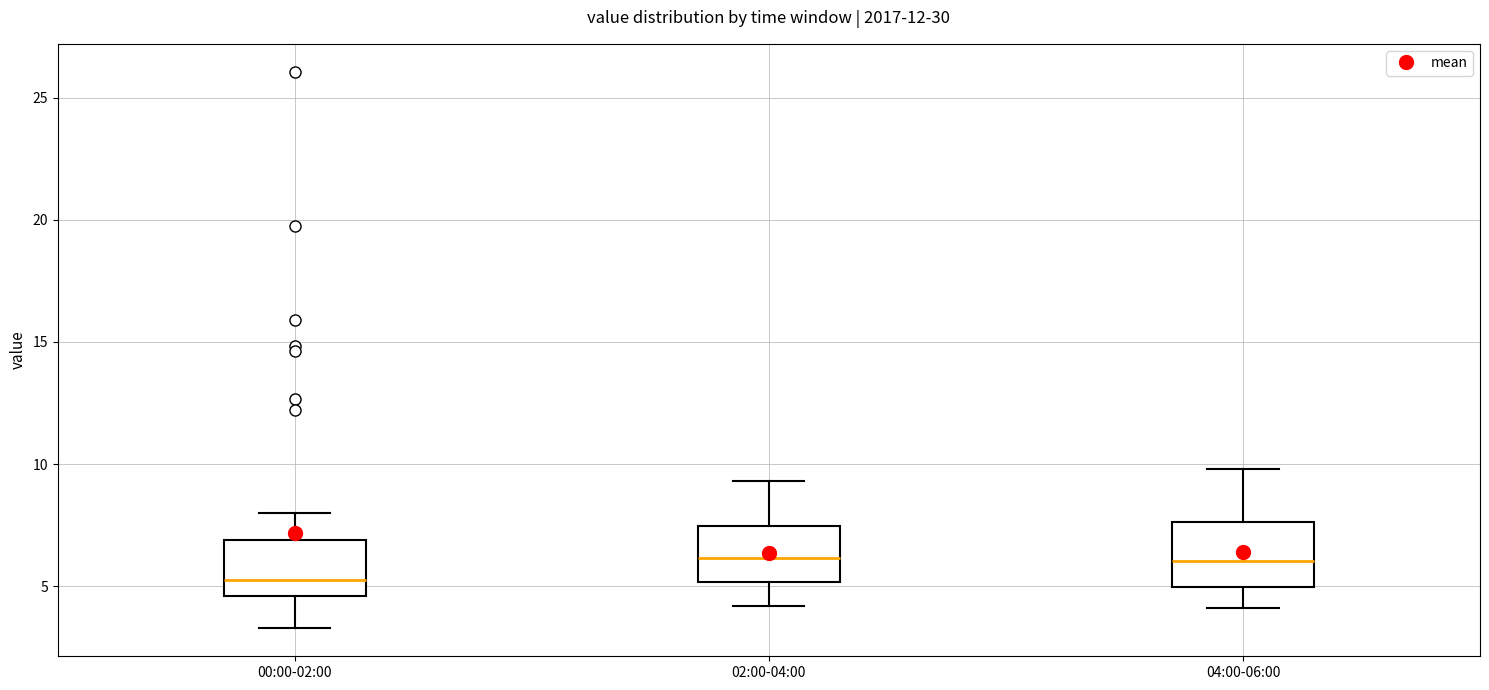

Where is the upper edge of the box for 02:00-04:00 on the y-axis? The values are not printed on the chart, so give them approximately, as read against the axis.

7.5